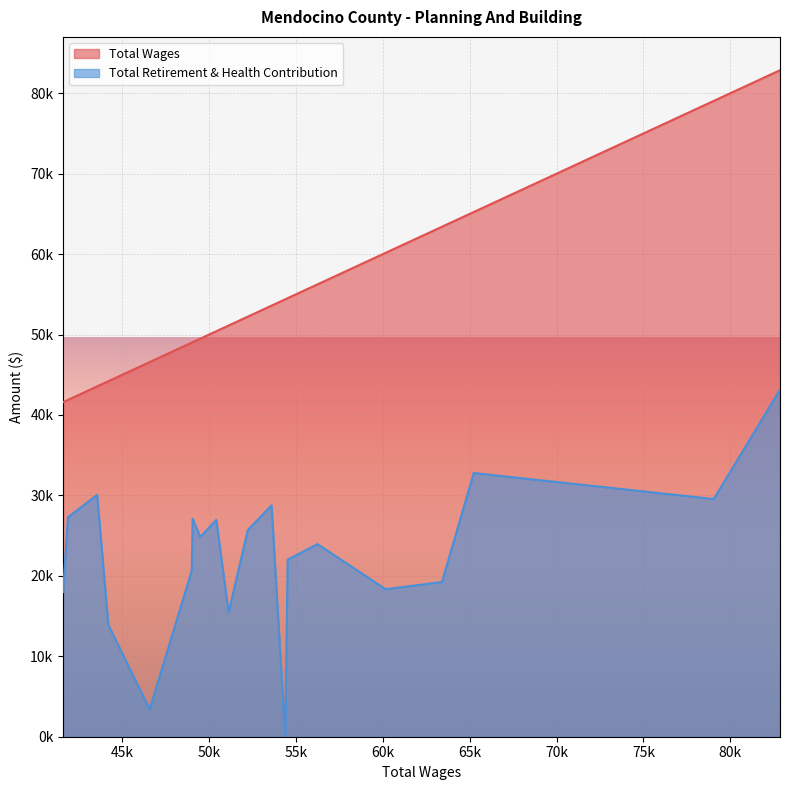

What are all the series names shown in the legend?

Total Wages, Total Retirement & Health Contribution